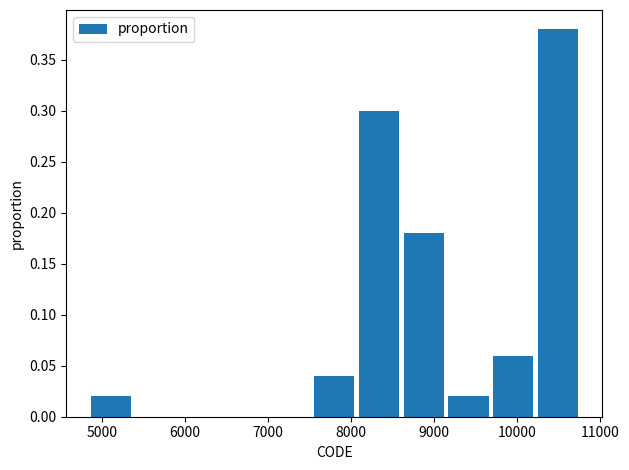

What is the height of the bar covering 10200 to 10800 on the x-axis? Neither the bar edges nor the heights are printed on the chart, so give them approximately, as read against the axes.

0.38